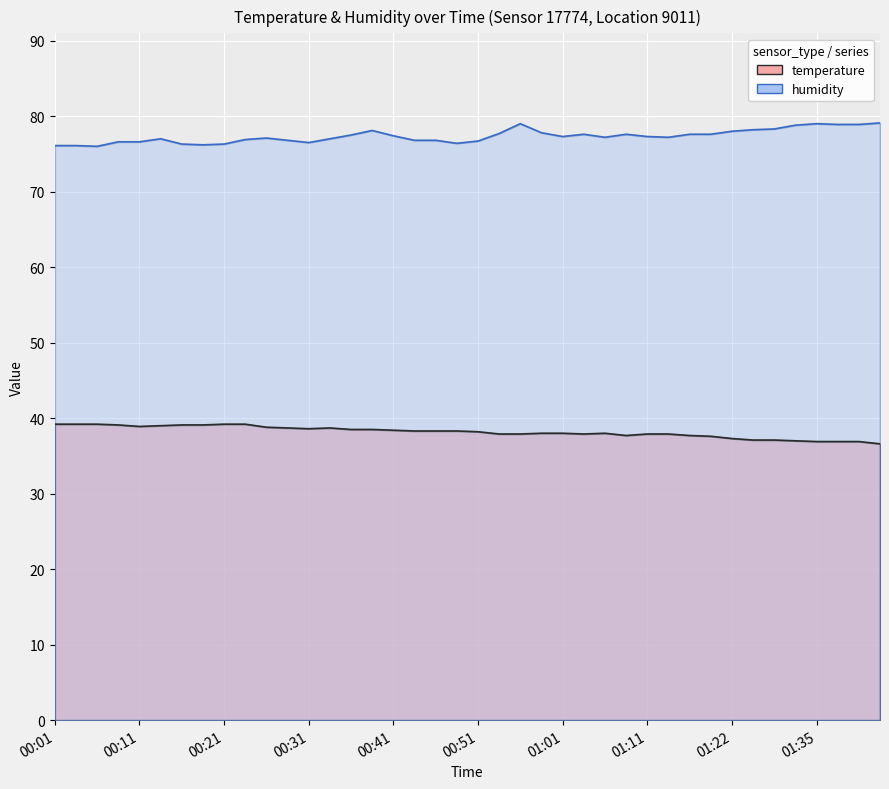

How many lines are shown in the chart?

2